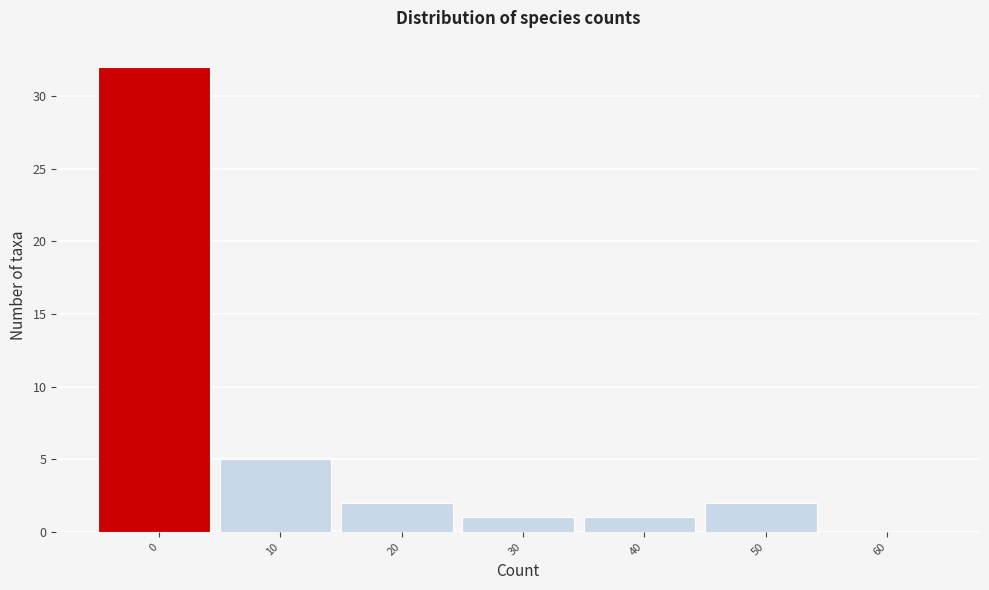

Reading left to right, transcribe all the data shown in this chart.

0=32	10=5	20=2	30=1	40=1	50=2	60=0